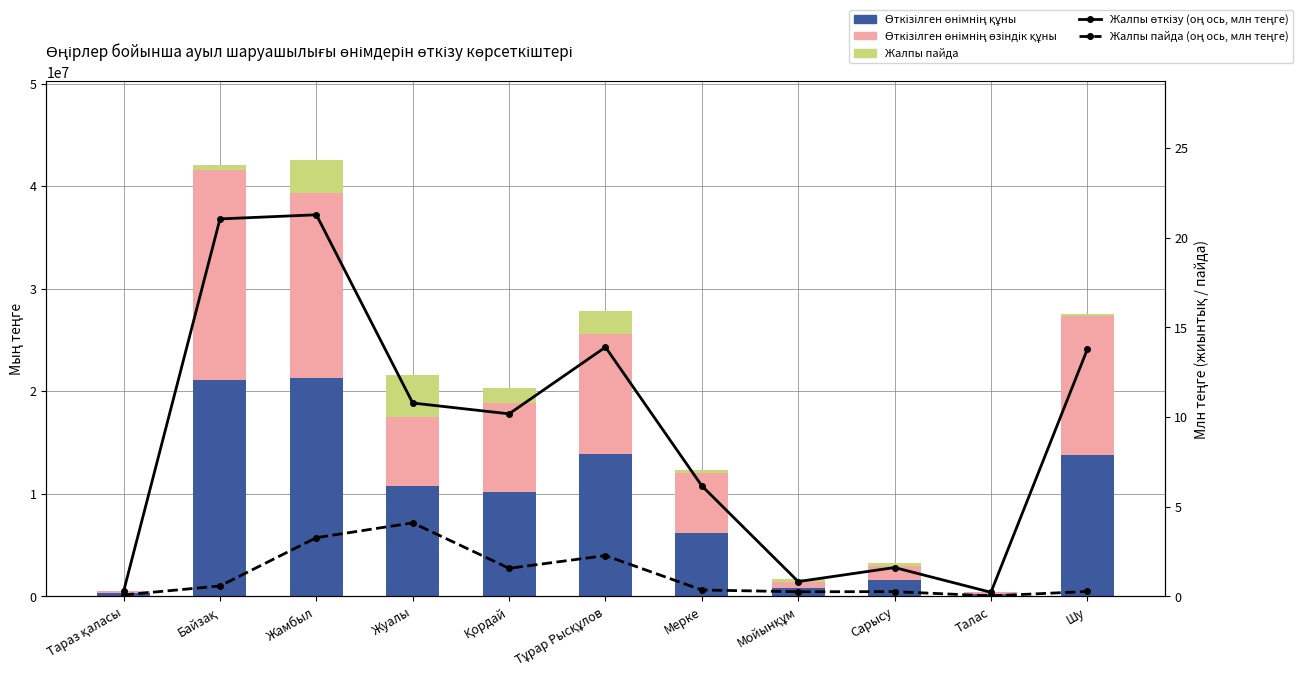

What is the difference between the second highest and minimum values in the Жалпы пайда (оң ось, млн теңге) series?

3.2